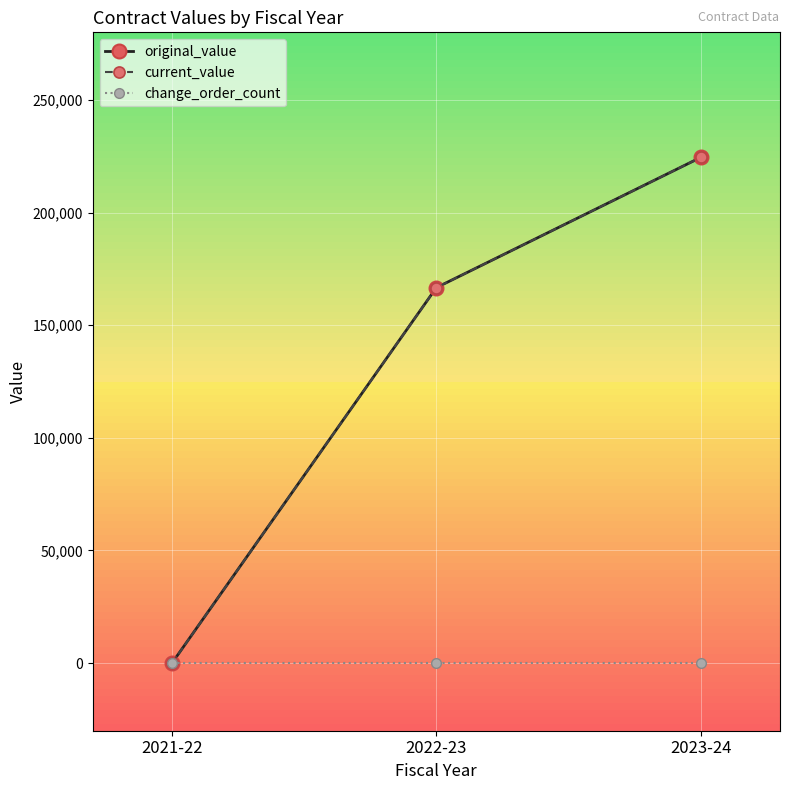

Does the chart have visible grid lines?

Yes